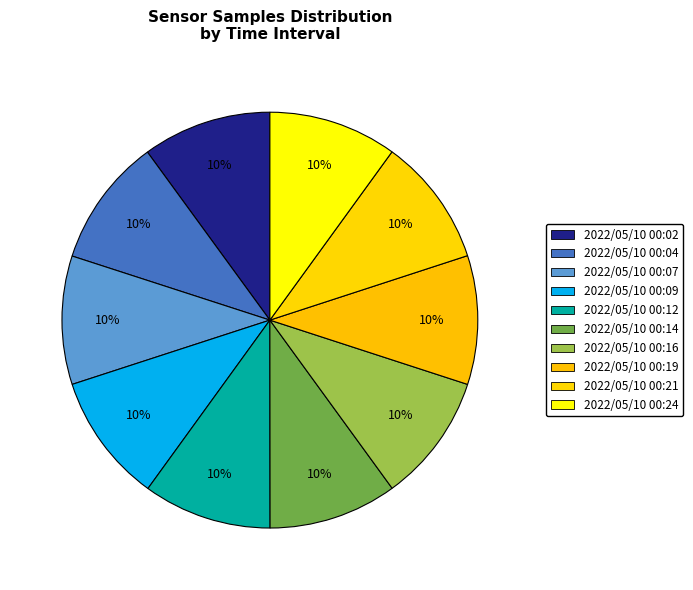

Count the number of slices in the pie.

10